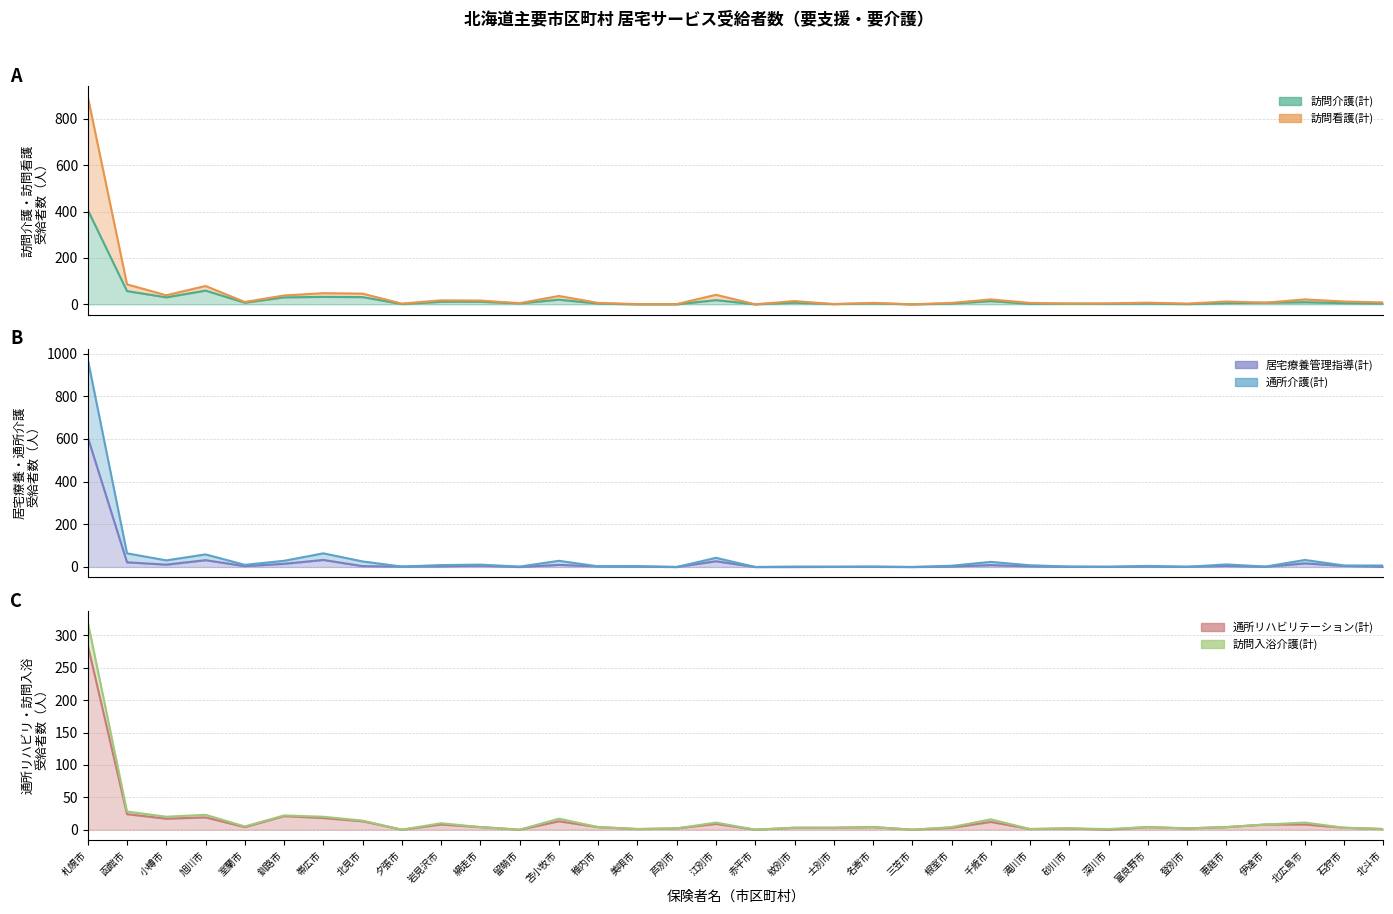

Which category has the highest value across all series?

札幌市